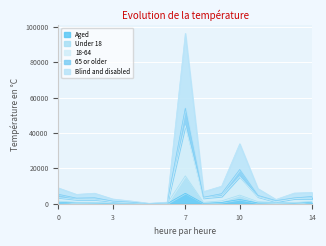

What is the highest value of the Aged series?

5880